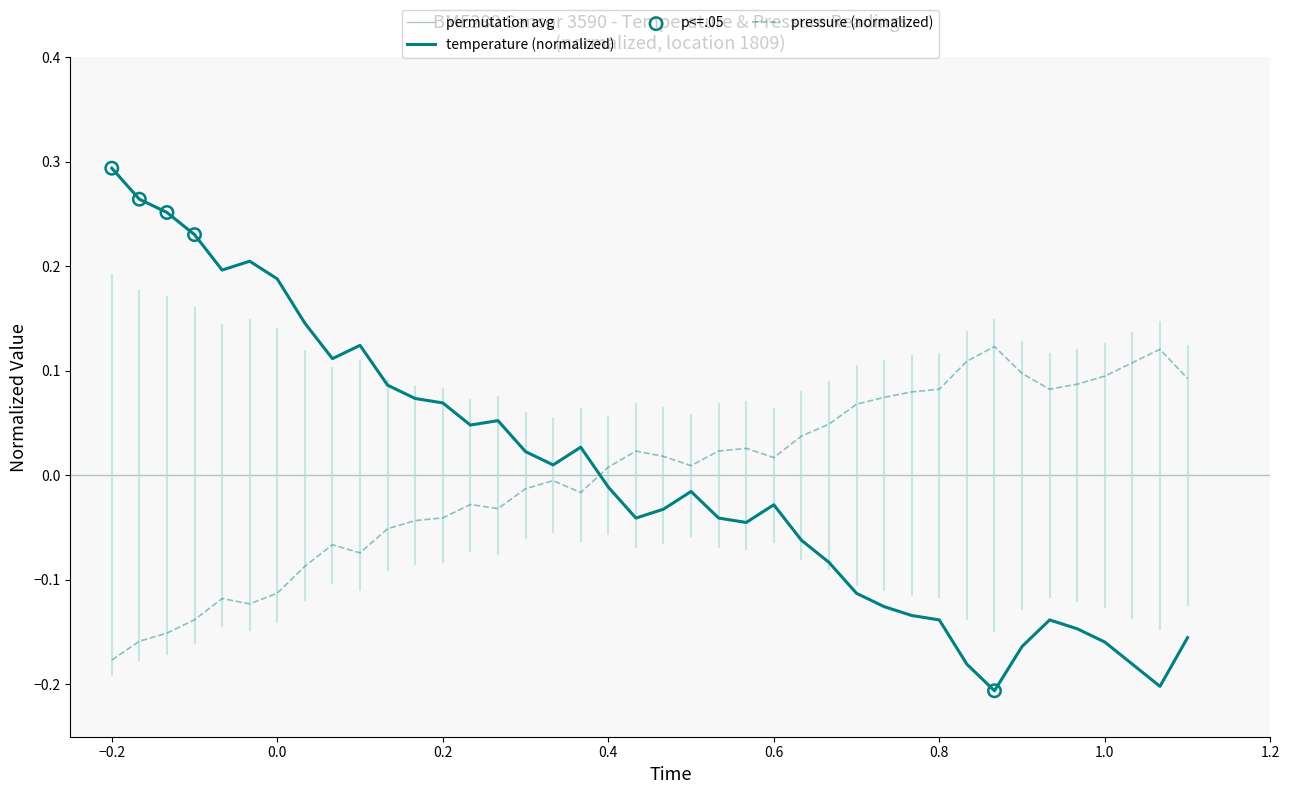

How many intersections are there between temperature (normalized) and pressure (normalized)?

1